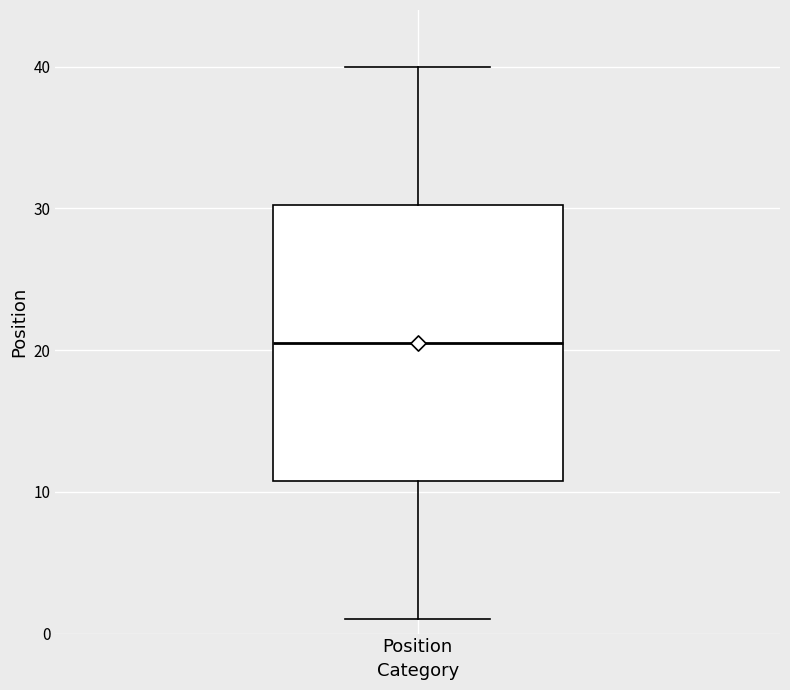

Read this box plot against the y-axis: the position of the median line, the range covered by the box, and the ends of both whiskers. The values are not printed on the chart, so give them approximately, as read against the axis.

median 21, box 11 to 30, whiskers 1 to 40